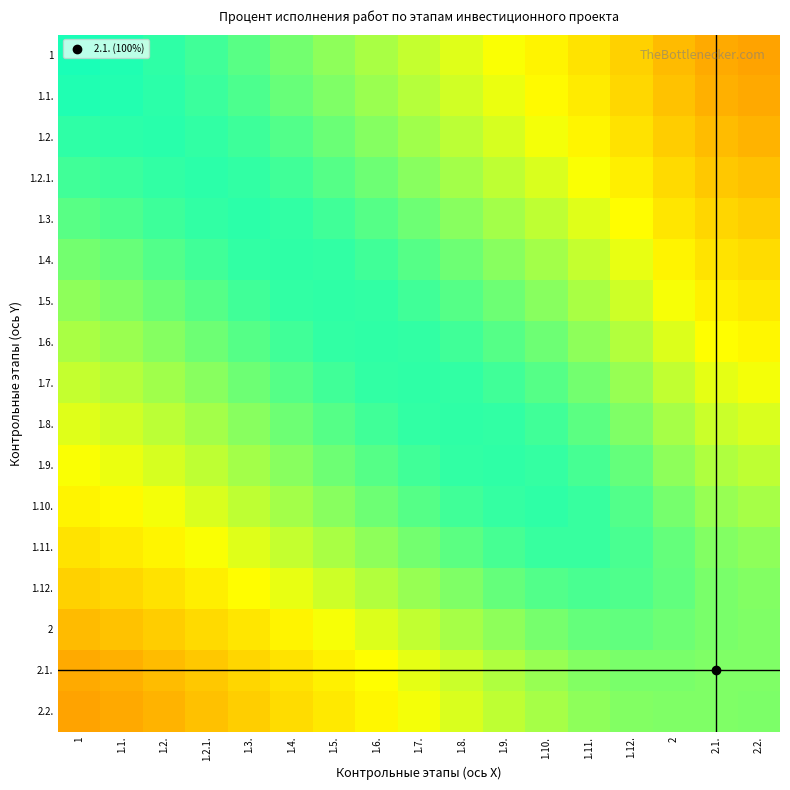

Reading right to left, list all the values displayed in this chart.

1: 2.2.=0.8	2.1.=0.8	2=0.8	1.12.=0.7	1.11.=0.7	1.10.=0.7	1.9.=0.7	1.8.=0.6	1.7.=0.6	1.6.=0.6	1.5.=0.6	1.4.=0.6	1.3.=0.6	1.2.1.=0.5	1.2.=0.5	1.1.=0.5	1=0.5
1.1.: 2.2.=0.8	2.1.=0.8	2=0.7	1.12.=0.7	1.11.=0.7	1.10.=0.7	1.9.=0.7	1.8.=0.6	1.7.=0.6	1.6.=0.6	1.5.=0.6	1.4.=0.6	1.3.=0.6	1.2.1.=0.5	1.2.=0.5	1.1.=0.5	1=0.5
1.2.: 2.2.=0.8	2.1.=0.8	2=0.7	1.12.=0.7	1.11.=0.7	1.10.=0.7	1.9.=0.6	1.8.=0.6	1.7.=0.6	1.6.=0.6	1.5.=0.6	1.4.=0.6	1.3.=0.5	1.2.1.=0.5	1.2.=0.5	1.1.=0.5	1=0.5
1.2.1.: 2.2.=0.7	2.1.=0.7	2=0.7	1.12.=0.7	1.11.=0.7	1.10.=0.6	1.9.=0.6	1.8.=0.6	1.7.=0.6	1.6.=0.6	1.5.=0.6	1.4.=0.5	1.3.=0.5	1.2.1.=0.5	1.2.=0.5	1.1.=0.5	1=0.5
1.3.: 2.2.=0.7	2.1.=0.7	2=0.7	1.12.=0.7	1.11.=0.6	1.10.=0.6	1.9.=0.6	1.8.=0.6	1.7.=0.6	1.6.=0.6	1.5.=0.5	1.4.=0.5	1.3.=0.5	1.2.1.=0.5	1.2.=0.5	1.1.=0.6	1=0.6
1.4.: 2.2.=0.7	2.1.=0.7	2=0.7	1.12.=0.7	1.11.=0.6	1.10.=0.6	1.9.=0.6	1.8.=0.6	1.7.=0.6	1.6.=0.5	1.5.=0.5	1.4.=0.5	1.3.=0.5	1.2.1.=0.5	1.2.=0.6	1.1.=0.6	1=0.6
1.5.: 2.2.=0.7	2.1.=0.7	2=0.7	1.12.=0.6	1.11.=0.6	1.10.=0.6	1.9.=0.6	1.8.=0.6	1.7.=0.5	1.6.=0.5	1.5.=0.5	1.4.=0.5	1.3.=0.5	1.2.1.=0.6	1.2.=0.6	1.1.=0.6	1=0.6
1.6.: 2.2.=0.7	2.1.=0.7	2=0.6	1.12.=0.6	1.11.=0.6	1.10.=0.6	1.9.=0.6	1.8.=0.5	1.7.=0.5	1.6.=0.5	1.5.=0.5	1.4.=0.5	1.3.=0.6	1.2.1.=0.6	1.2.=0.6	1.1.=0.6	1=0.6
1.7.: 2.2.=0.7	2.1.=0.6	2=0.6	1.12.=0.6	1.11.=0.6	1.10.=0.6	1.9.=0.5	1.8.=0.5	1.7.=0.5	1.6.=0.5	1.5.=0.5	1.4.=0.6	1.3.=0.6	1.2.1.=0.6	1.2.=0.6	1.1.=0.6	1=0.6
1.8.: 2.2.=0.6	2.1.=0.6	2=0.6	1.12.=0.6	1.11.=0.6	1.10.=0.5	1.9.=0.5	1.8.=0.5	1.7.=0.5	1.6.=0.5	1.5.=0.6	1.4.=0.6	1.3.=0.6	1.2.1.=0.6	1.2.=0.6	1.1.=0.6	1=0.6
1.9.: 2.2.=0.6	2.1.=0.6	2=0.6	1.12.=0.6	1.11.=0.5	1.10.=0.5	1.9.=0.5	1.8.=0.5	1.7.=0.5	1.6.=0.6	1.5.=0.6	1.4.=0.6	1.3.=0.6	1.2.1.=0.6	1.2.=0.6	1.1.=0.7	1=0.7
1.10.: 2.2.=0.6	2.1.=0.6	2=0.6	1.12.=0.6	1.11.=0.5	1.10.=0.5	1.9.=0.5	1.8.=0.5	1.7.=0.6	1.6.=0.6	1.5.=0.6	1.4.=0.6	1.3.=0.6	1.2.1.=0.6	1.2.=0.7	1.1.=0.7	1=0.7
1.11.: 2.2.=0.6	2.1.=0.6	2=0.6	1.12.=0.5	1.11.=0.5	1.10.=0.5	1.9.=0.5	1.8.=0.6	1.7.=0.6	1.6.=0.6	1.5.=0.6	1.4.=0.6	1.3.=0.6	1.2.1.=0.7	1.2.=0.7	1.1.=0.7	1=0.7
1.12.: 2.2.=0.6	2.1.=0.6	2=0.6	1.12.=0.6	1.11.=0.5	1.10.=0.6	1.9.=0.6	1.8.=0.6	1.7.=0.6	1.6.=0.6	1.5.=0.6	1.4.=0.7	1.3.=0.7	1.2.1.=0.7	1.2.=0.7	1.1.=0.7	1=0.7
2: 2.2.=0.6	2.1.=0.6	2=0.6	1.12.=0.6	1.11.=0.6	1.10.=0.6	1.9.=0.6	1.8.=0.6	1.7.=0.6	1.6.=0.6	1.5.=0.7	1.4.=0.7	1.3.=0.7	1.2.1.=0.7	1.2.=0.7	1.1.=0.7	1=0.8
2.1.: 2.2.=0.6	2.1.=0.6	2=0.6	1.12.=0.6	1.11.=0.6	1.10.=0.6	1.9.=0.6	1.8.=0.6	1.7.=0.6	1.6.=0.7	1.5.=0.7	1.4.=0.7	1.3.=0.7	1.2.1.=0.7	1.2.=0.8	1.1.=0.8	1=0.8
2.2.: 2.2.=0.6	2.1.=0.6	2=0.6	1.12.=0.6	1.11.=0.6	1.10.=0.6	1.9.=0.6	1.8.=0.6	1.7.=0.7	1.6.=0.7	1.5.=0.7	1.4.=0.7	1.3.=0.7	1.2.1.=0.7	1.2.=0.8	1.1.=0.8	1=0.8